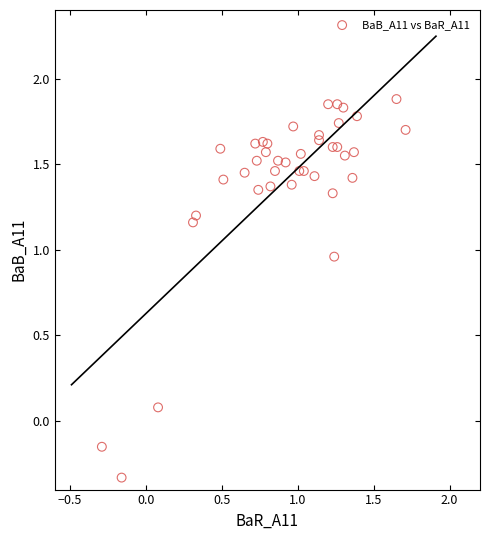

What is the range of Y values (max minus min)?

2.2